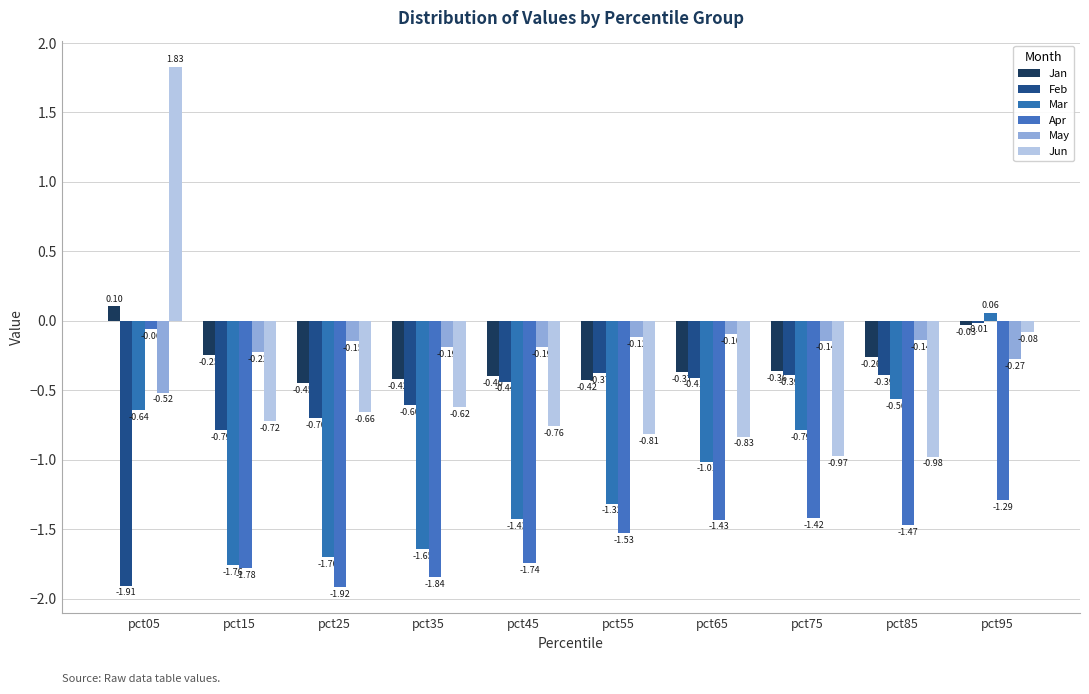

How many values in Jun are below zero?

9